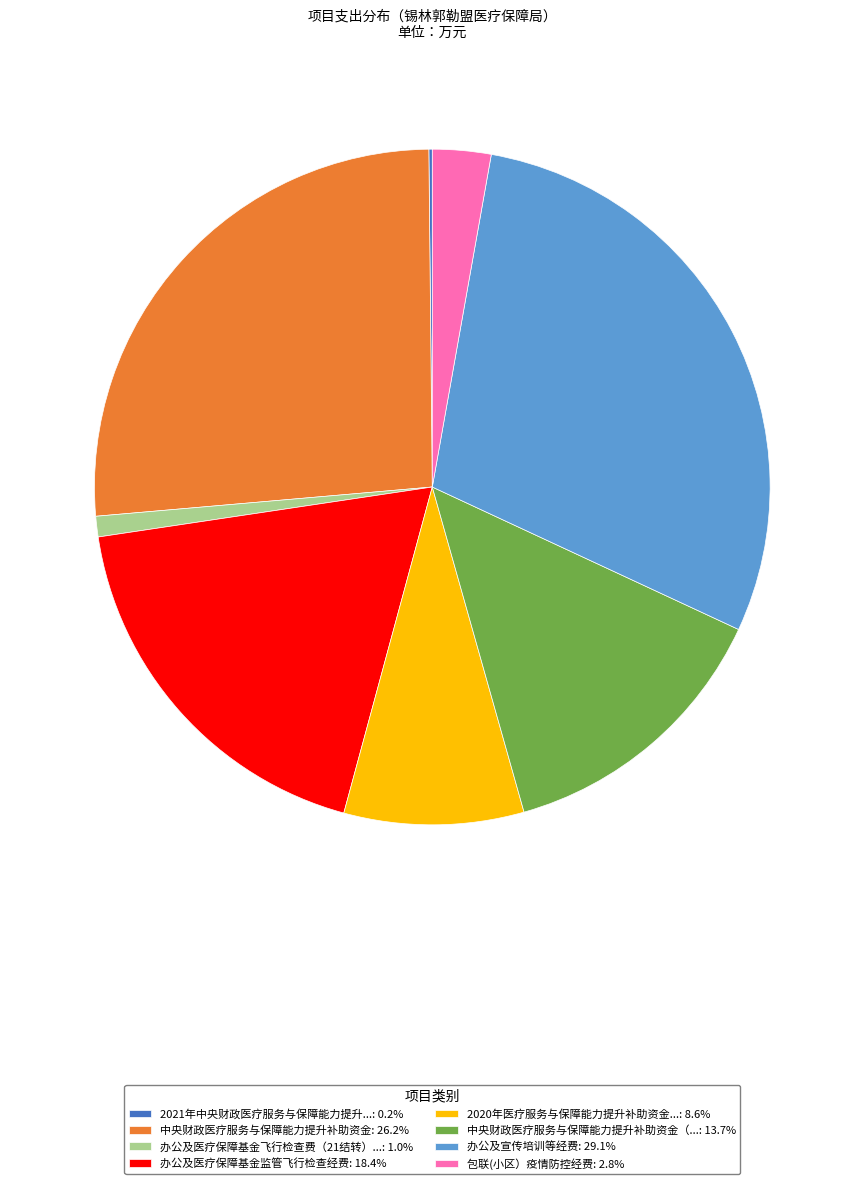

Is 中央财政医疗服务与保障能力提升补助资金（...: 13.7% the majority of the pie?

No